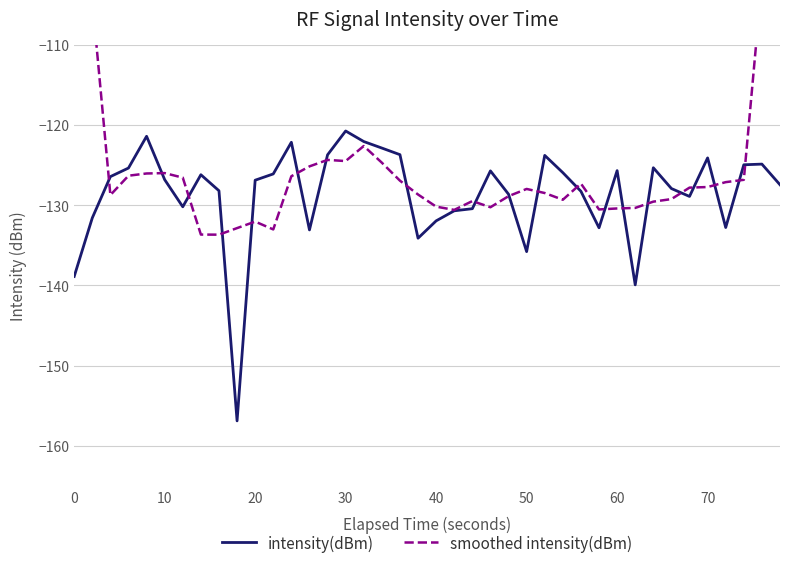

The value of intensity(dBm) at 10 is -126.8. True or false?

True